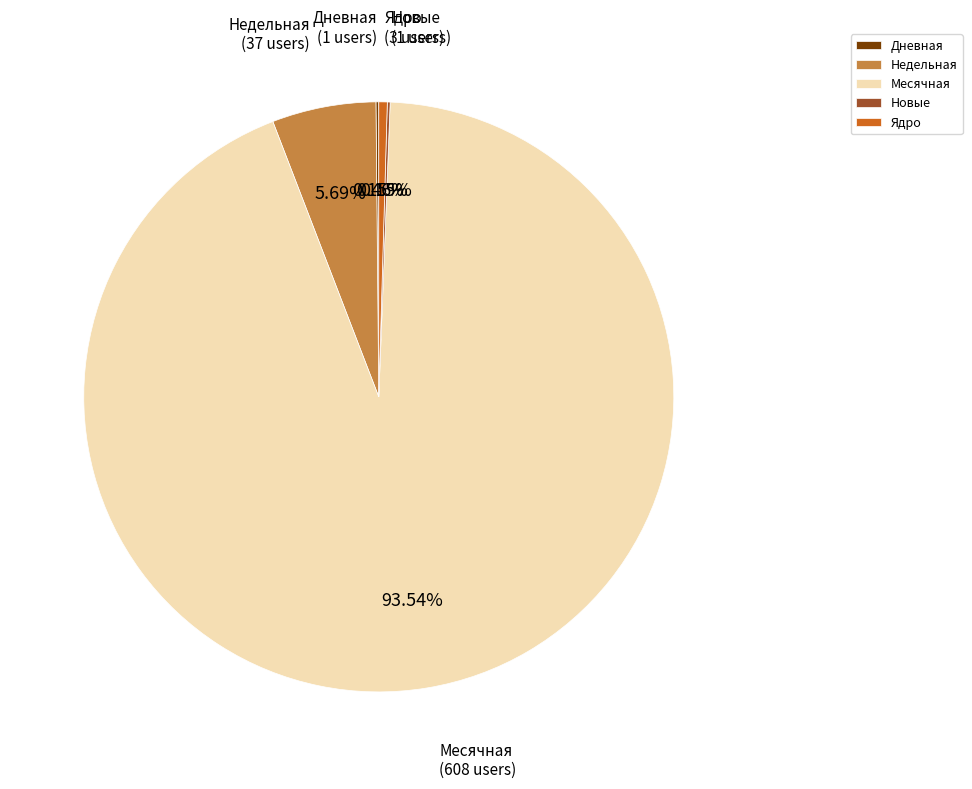

What percentage is NOT represented by Ядро?

99.5%